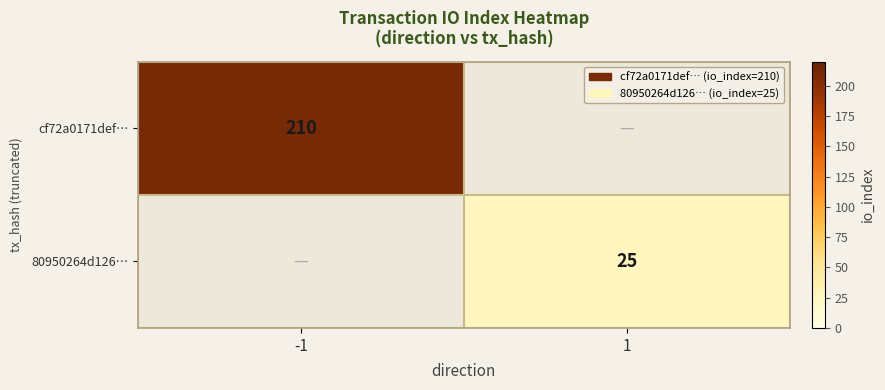

True or false: 80950264d126… has a value of 6 at 1.

False